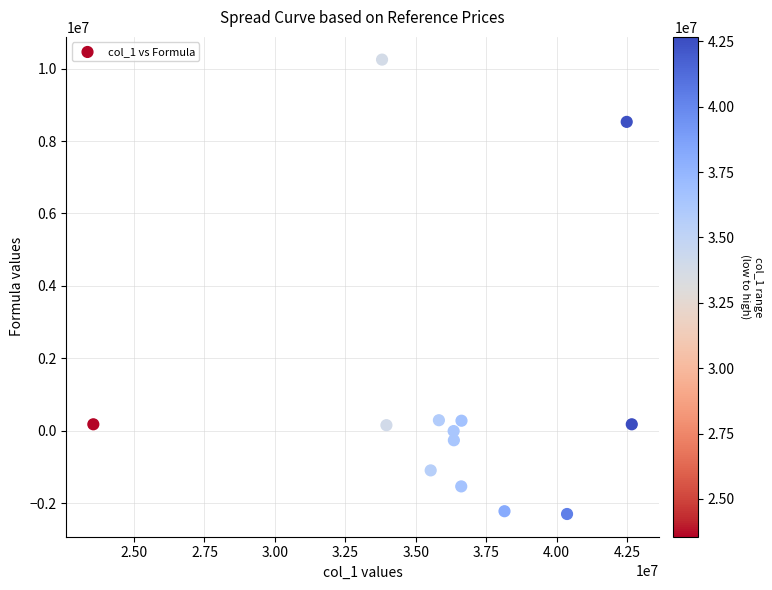

What is the range of Y values (max minus min)?

12545405.8